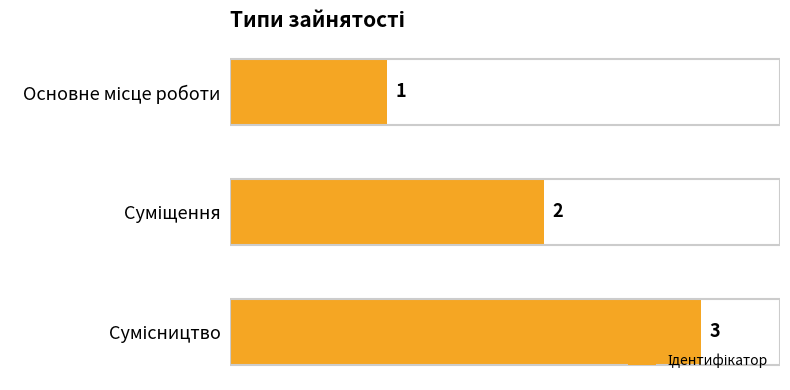

What is the value of the 1st bar from the top?

1